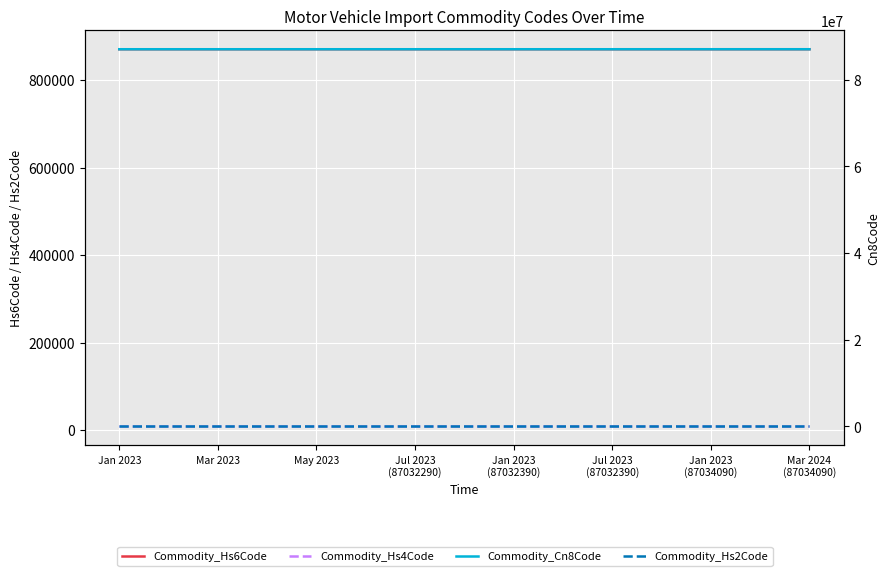

What are all the series names shown in the legend?

Commodity_Hs6Code, Commodity_Hs4Code, Commodity_Cn8Code, Commodity_Hs2Code